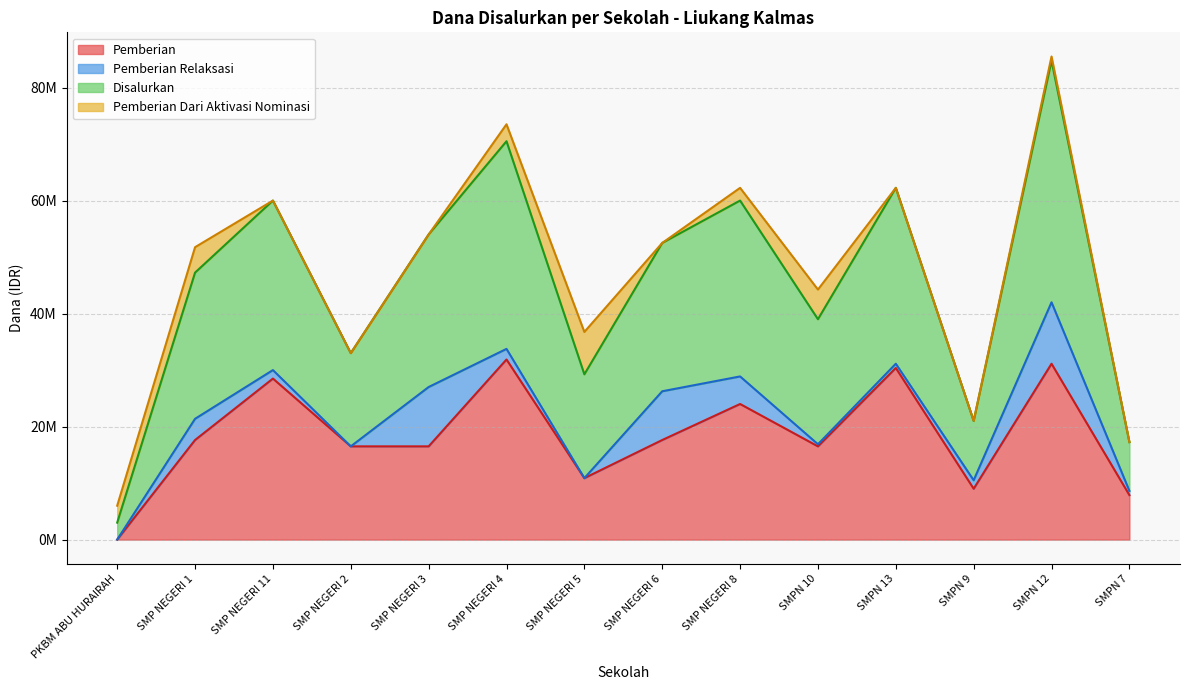

Does the chart display data point markers on the line(s)?

No